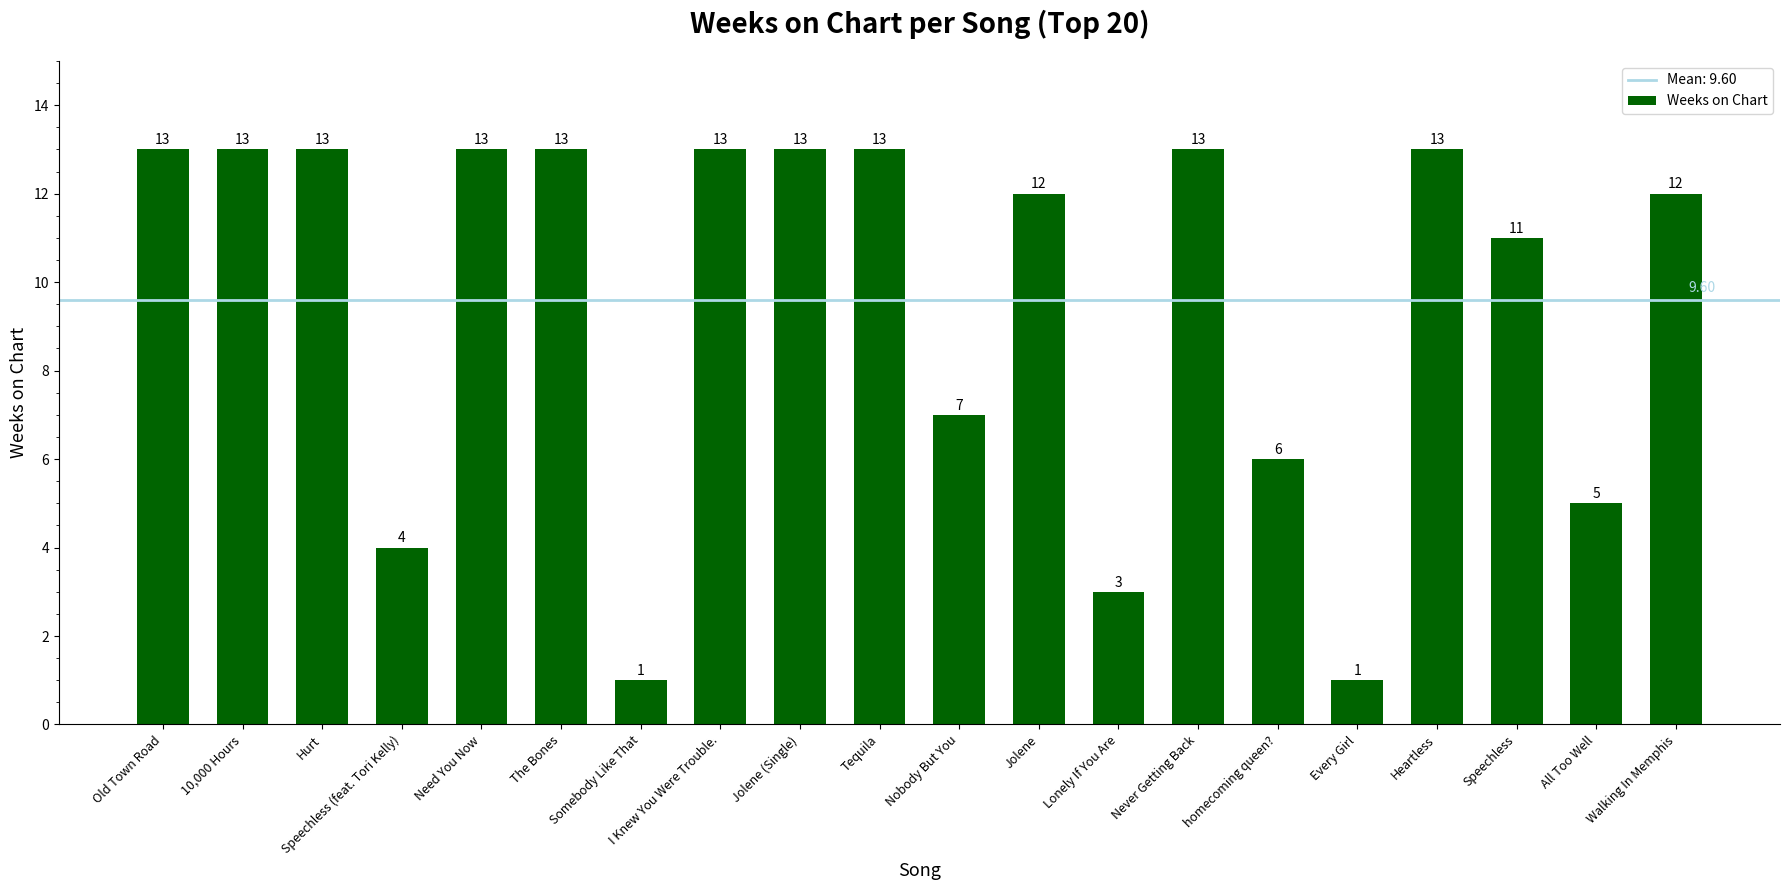

True or false: the data shows 13 at Heartless.

True